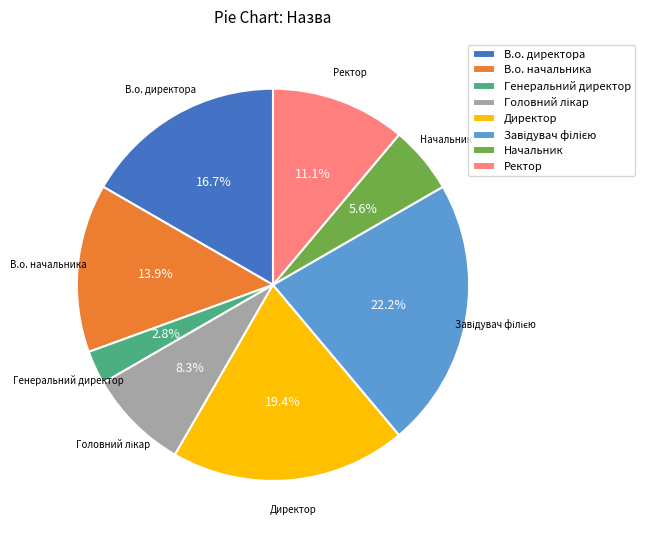

What percentage is NOT represented by В.о. начальника?

86.1%